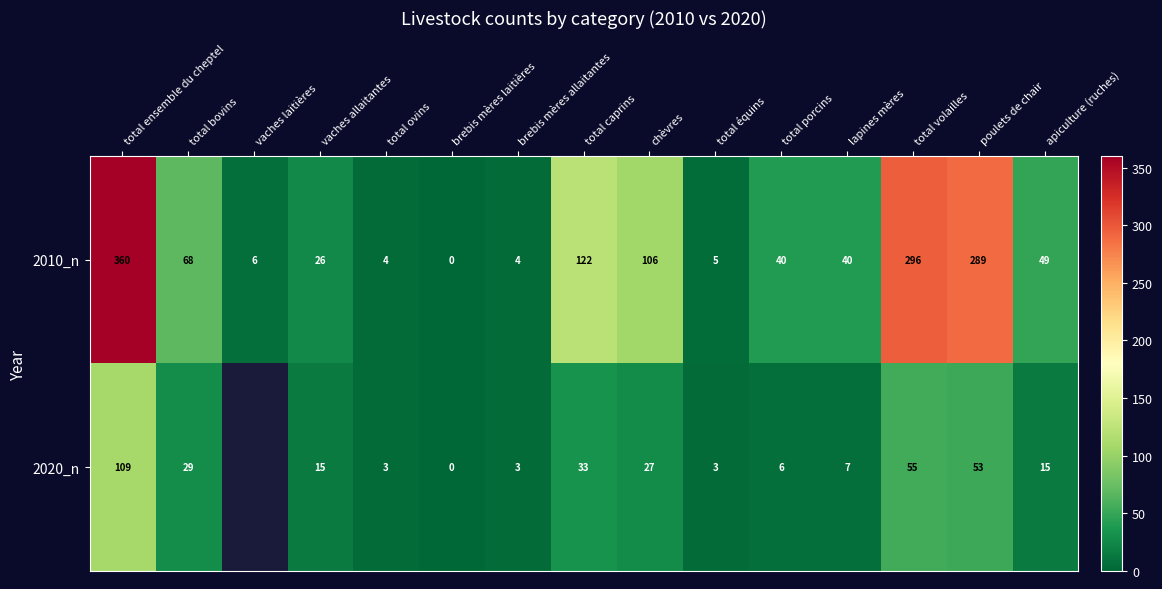

What is the average value of the 2010_n series?

94